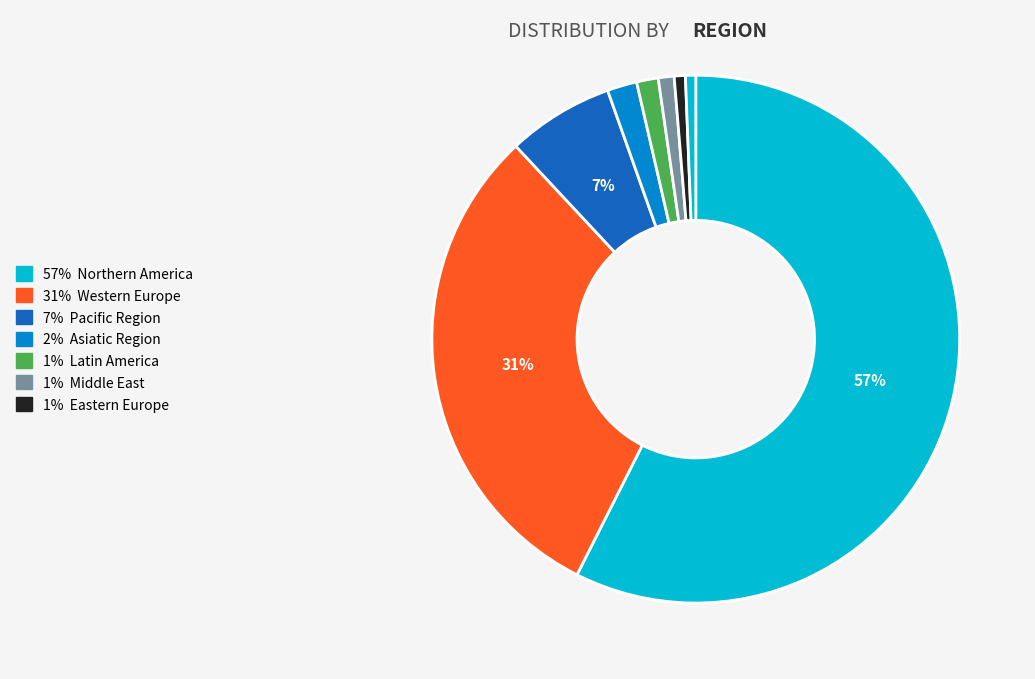

Count the number of slices in the pie.

8